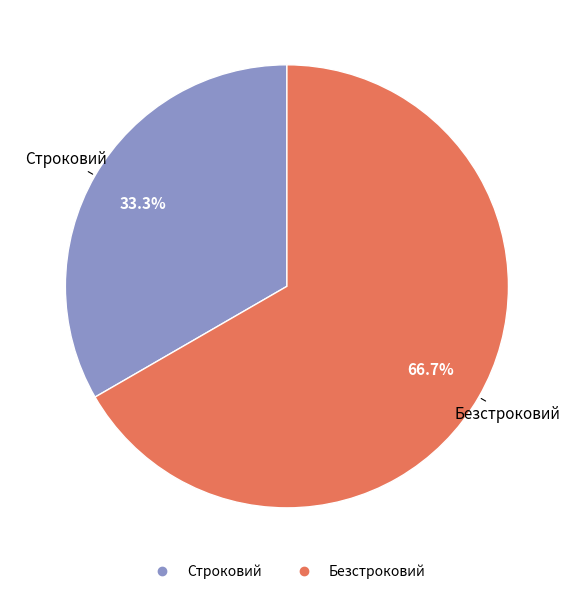

What percentage do Строковий and Безстроковий together represent?

100.0%